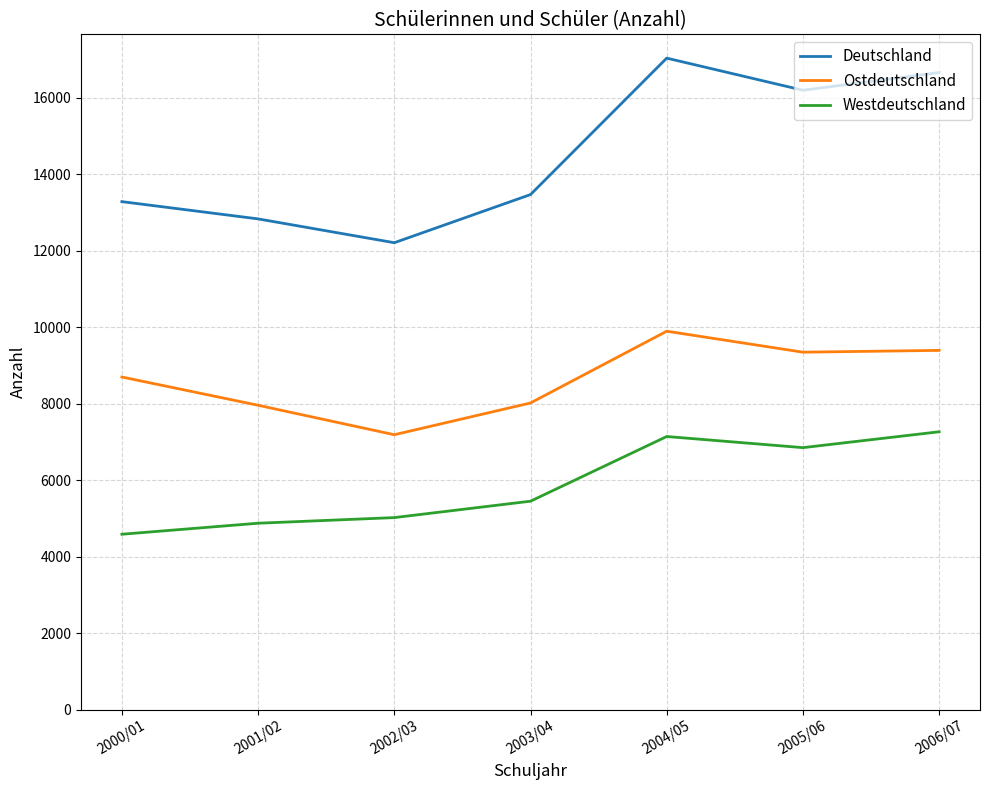

True or false: Westdeutschland and Deutschland cross at least once.

False